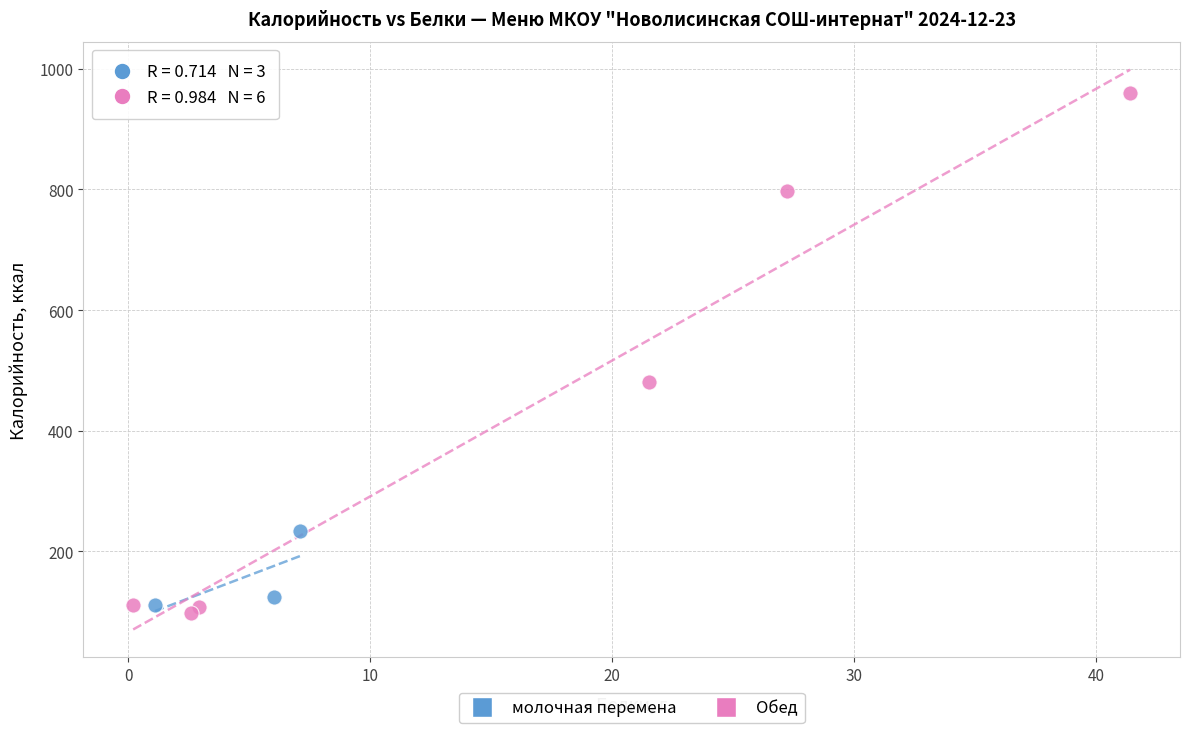

Which series has the widest spread of Y values?

Обед